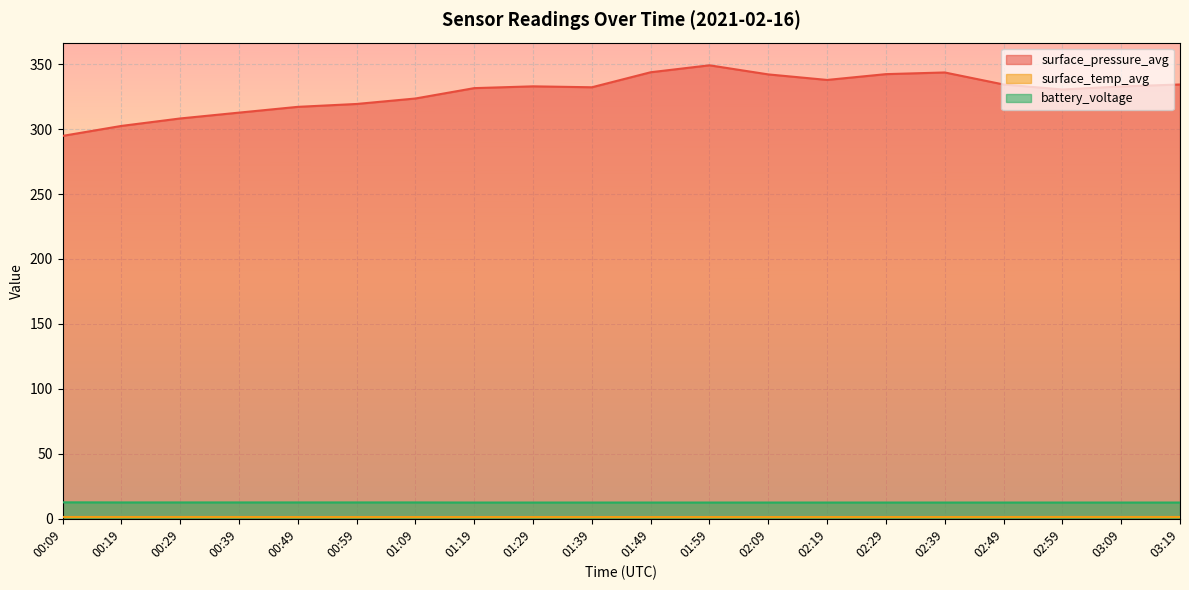

What value does the battery_voltage series have at 00:59?

12.7